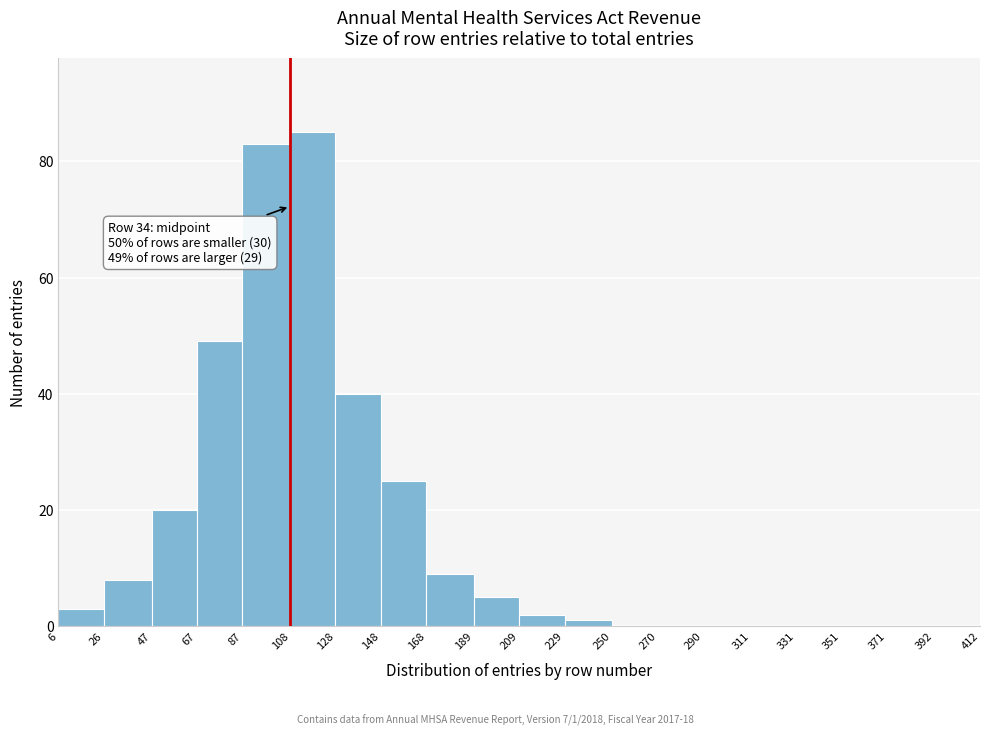

Over which range of the x-axis is the bar tallest?

108 to 128